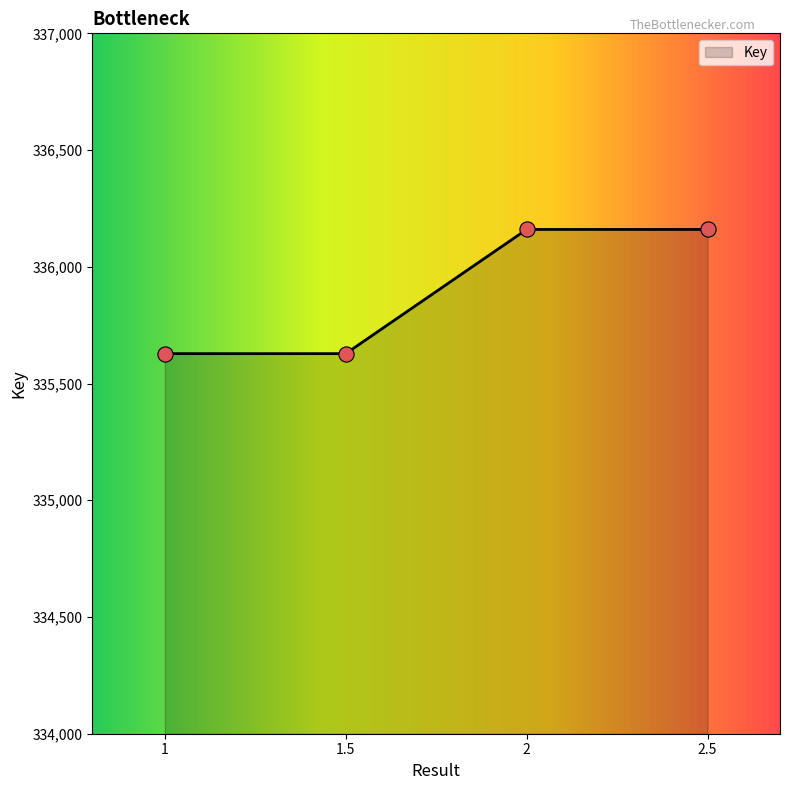

What is the change in value from 1 to 2.5?

+532